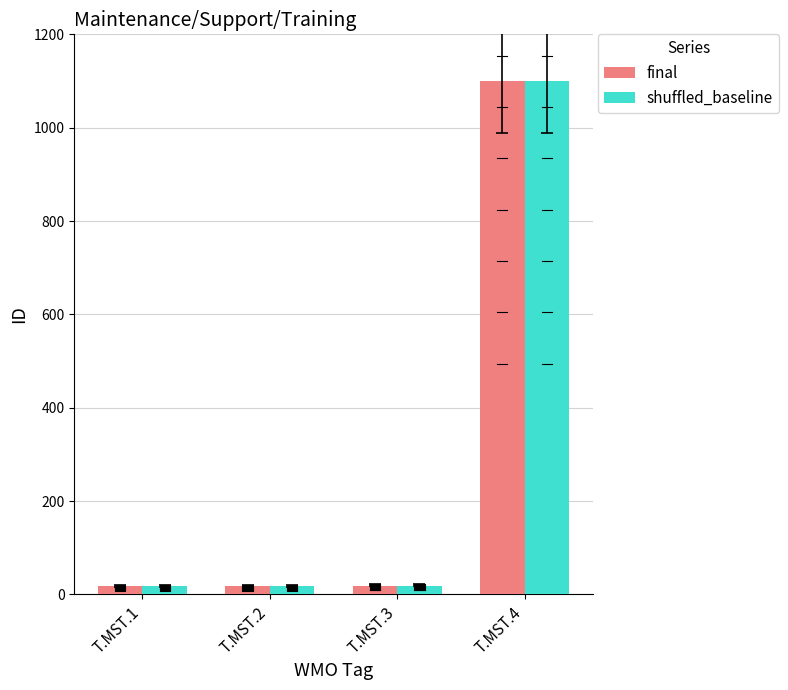

Which series has the largest range (max minus min)?

final